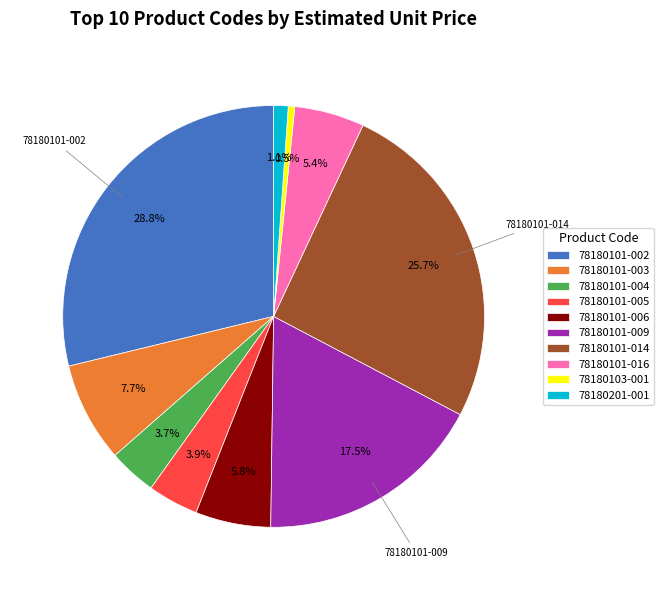

Does any single category account for the majority?

No